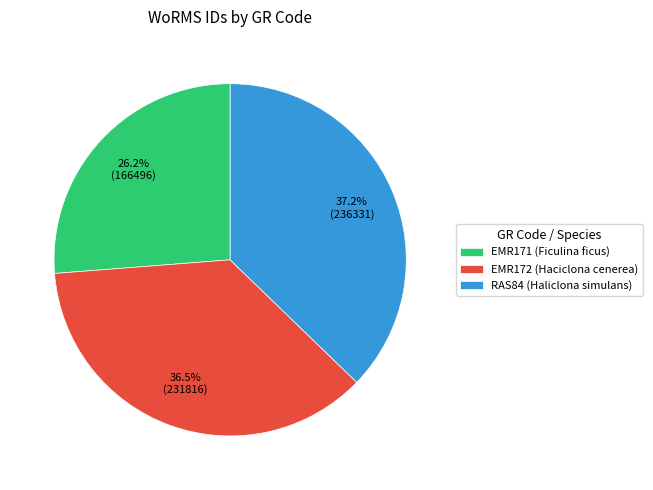

Is the sum of EMR172 (Haciclona cenerea) and RAS84 (Haliclona simulans) greater than half?

Yes